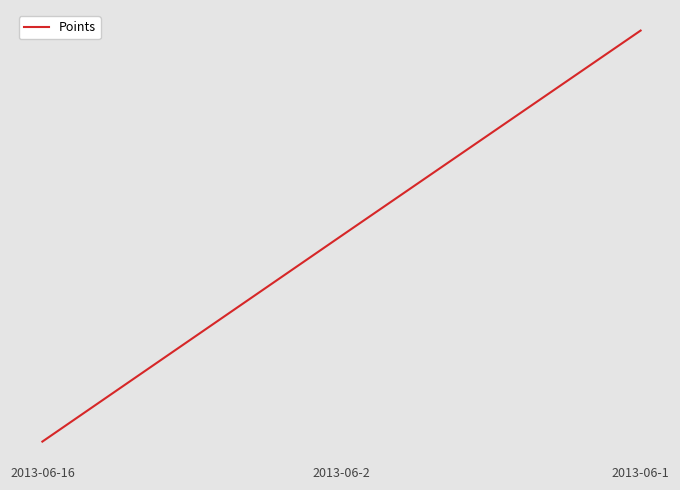

How many values are below 496?

1